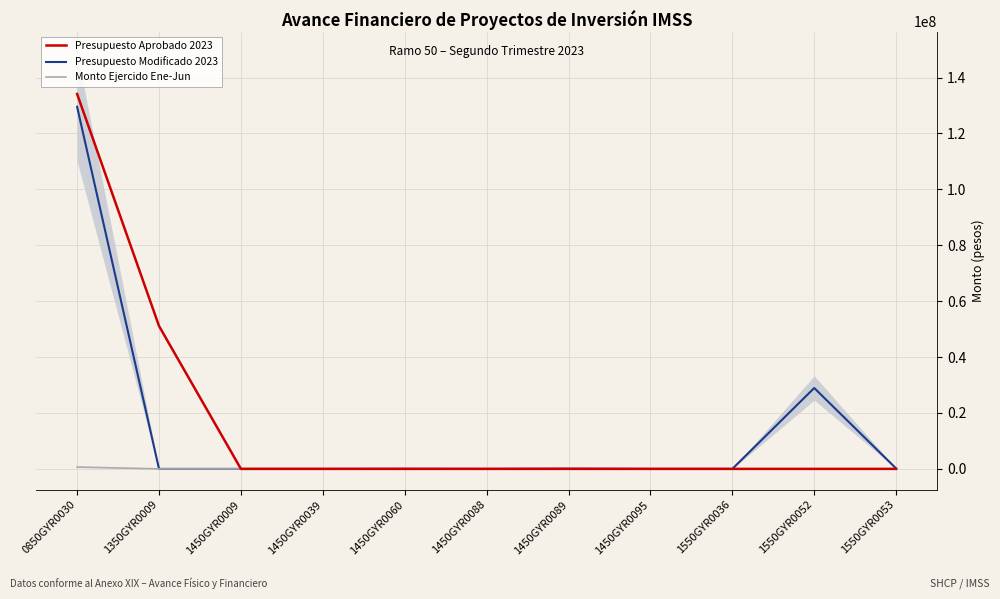

List the labels in order of Monto Ejercido Ene-Jun value, largest first.

0850GYR0030, 1350GYR0009, 1450GYR0009, 1450GYR0039, 1450GYR0060, 1450GYR0088, 1450GYR0089, 1450GYR0095, 1550GYR0036, 1550GYR0052, 1550GYR0053